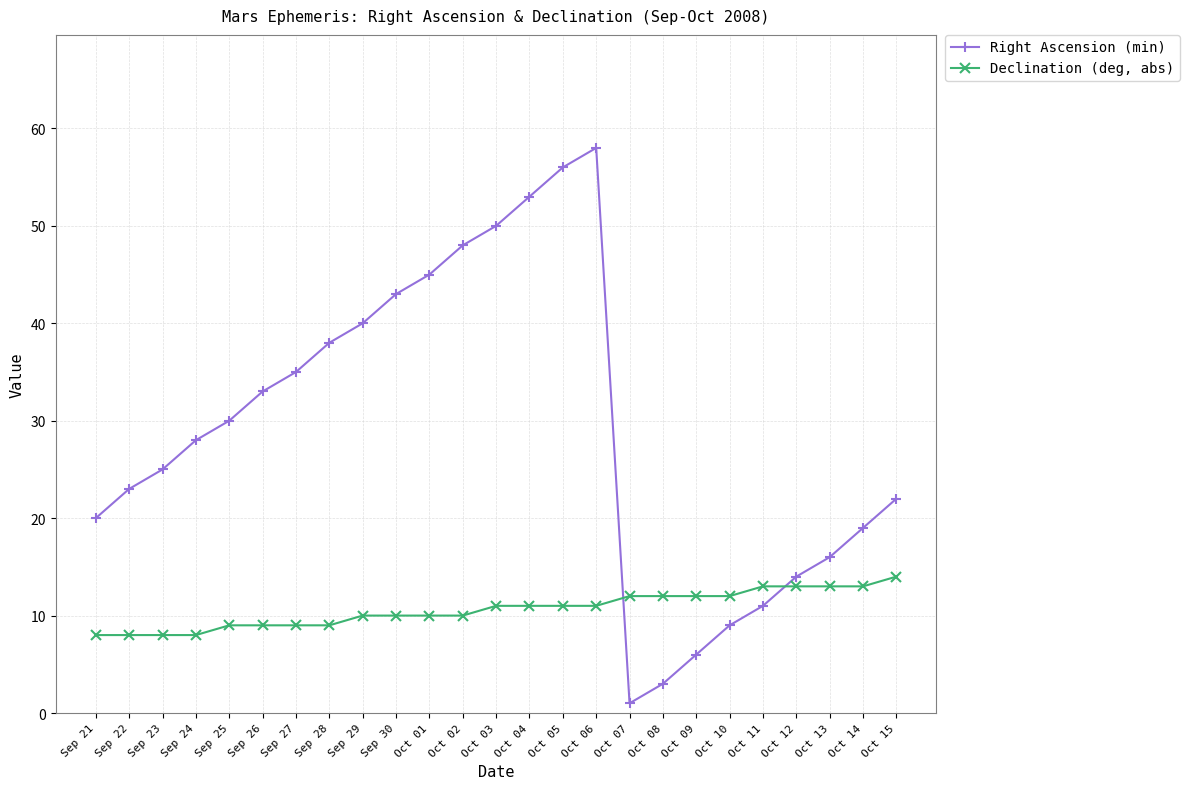

Reading left to right, list all the values displayed in this chart.

Right Ascension (min): Sep 21=20	Sep 22=23	Sep 23=25	Sep 24=28	Sep 25=30	Sep 26=33	Sep 27=35	Sep 28=38	Sep 29=40	Sep 30=43	Oct 01=45	Oct 02=48	Oct 03=50	Oct 04=53	Oct 05=56	Oct 06=58	Oct 07=1	Oct 08=3	Oct 09=6	Oct 10=9	Oct 11=11	Oct 12=14	Oct 13=16	Oct 14=19	Oct 15=22
Declination (deg, abs): Sep 21=8	Sep 22=8	Sep 23=8	Sep 24=8	Sep 25=9	Sep 26=9	Sep 27=9	Sep 28=9	Sep 29=10	Sep 30=10	Oct 01=10	Oct 02=10	Oct 03=11	Oct 04=11	Oct 05=11	Oct 06=11	Oct 07=12	Oct 08=12	Oct 09=12	Oct 10=12	Oct 11=13	Oct 12=13	Oct 13=13	Oct 14=13	Oct 15=14